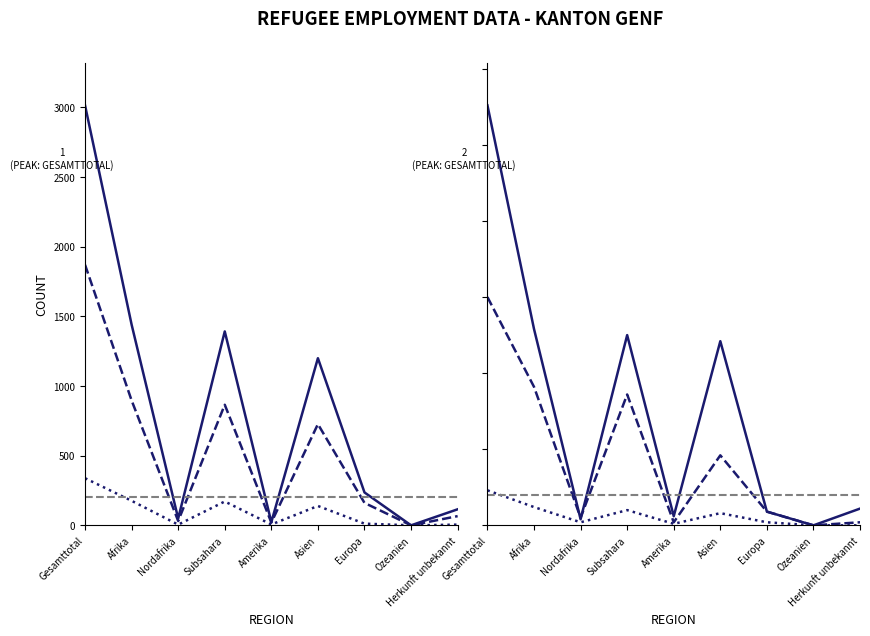

How many lines are shown in the chart?

6